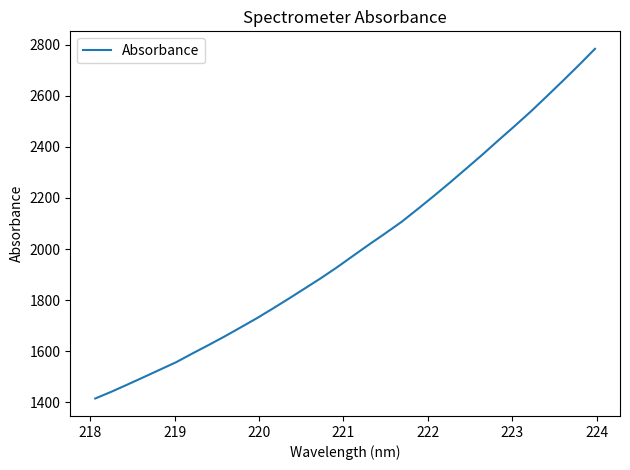

What is the minimum value shown in the chart?

1414.3